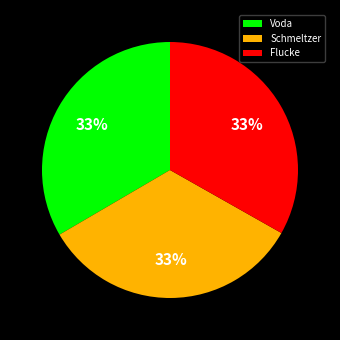

To the nearest percent, what percentage of the pie is Schmeltzer?

33%